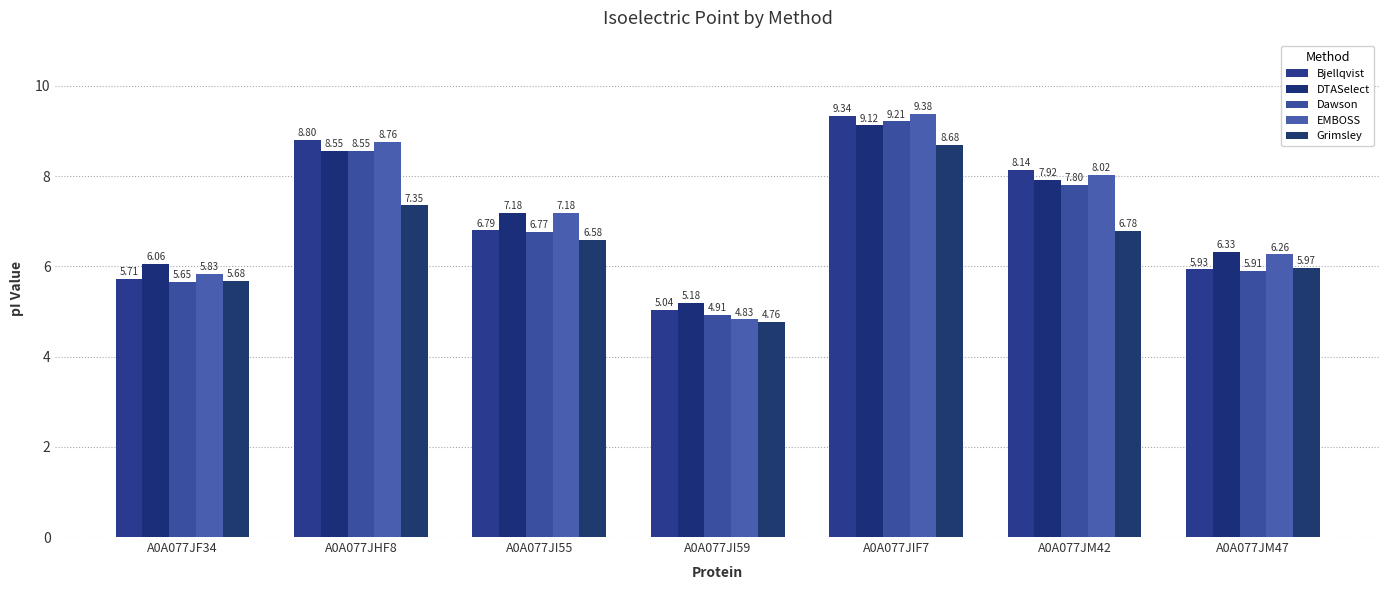

Between A0A077JF34 and A0A077JM47, which series saw the biggest shift?

EMBOSS